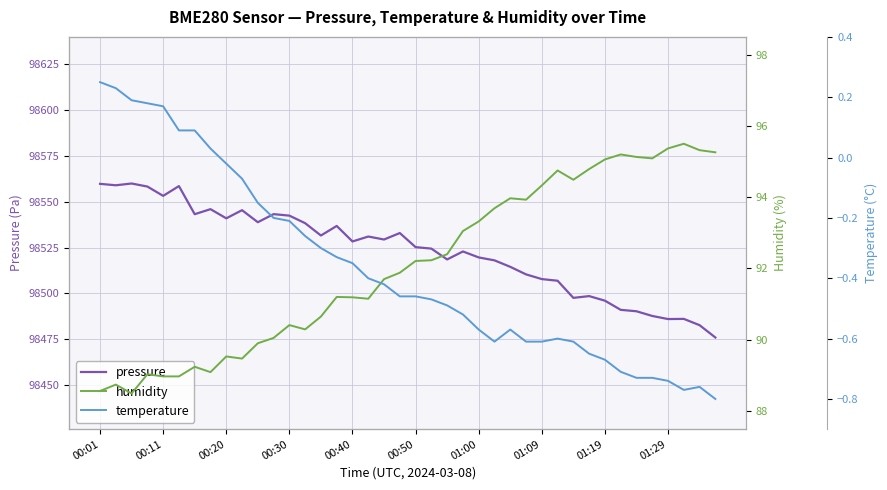

True or false: humidity has a value of 46.8 at 39.

False